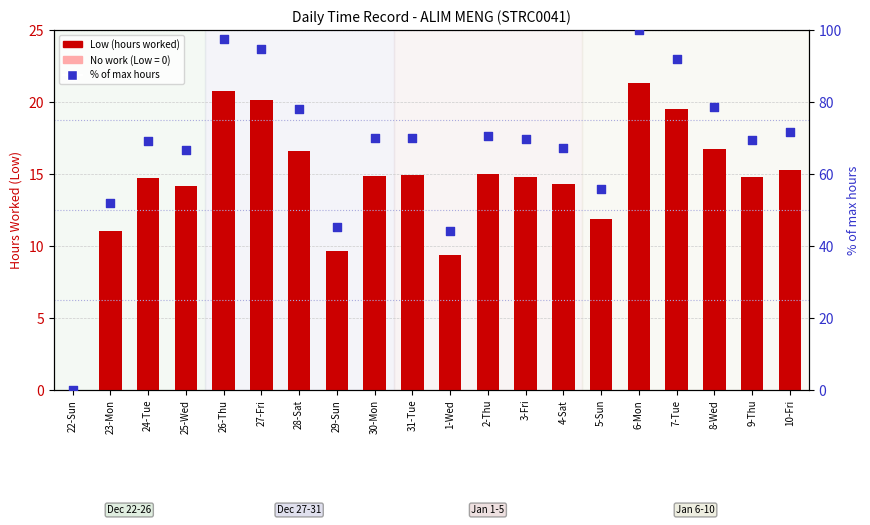

Which series has the largest Y range (max minus min)?

% of max hours